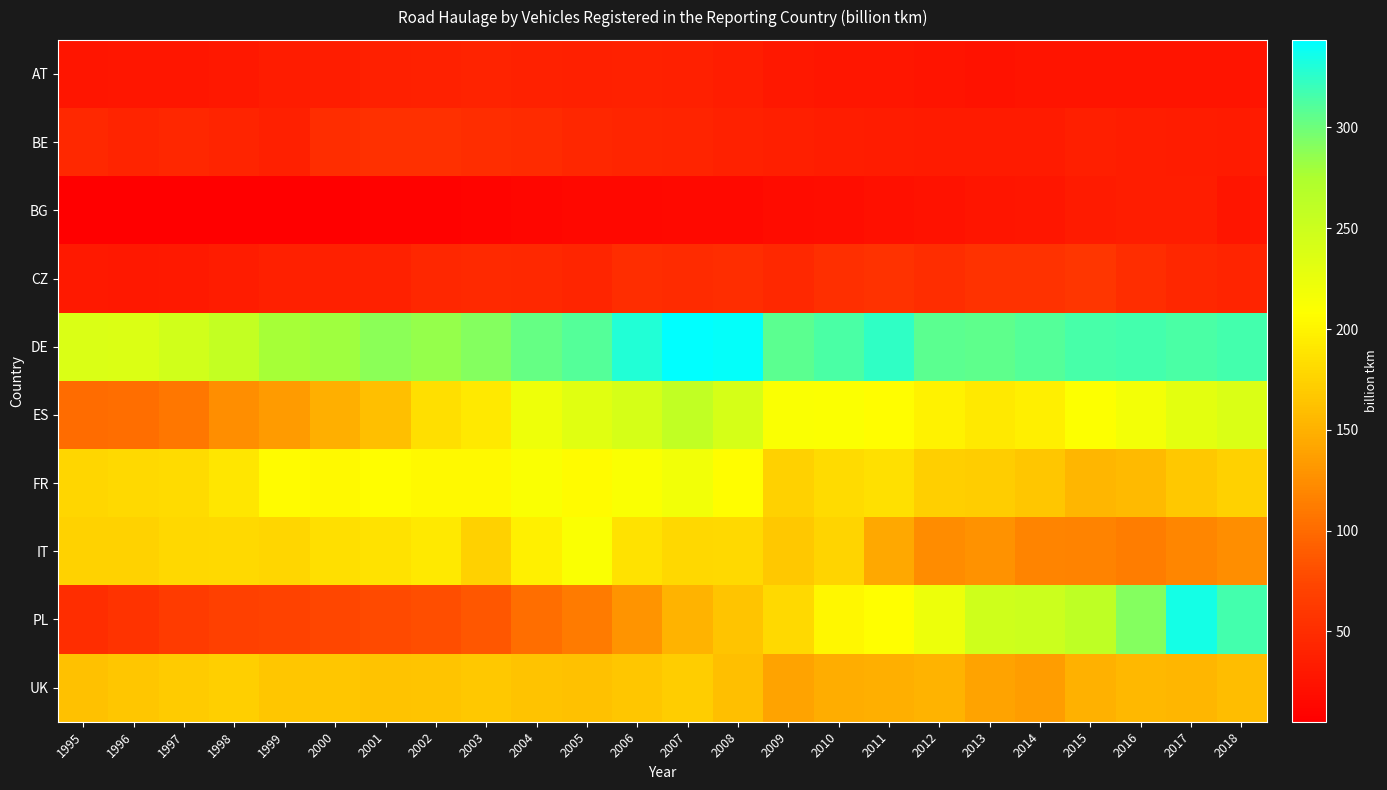

What is the difference between the highest and lowest values at 1999?

272.4